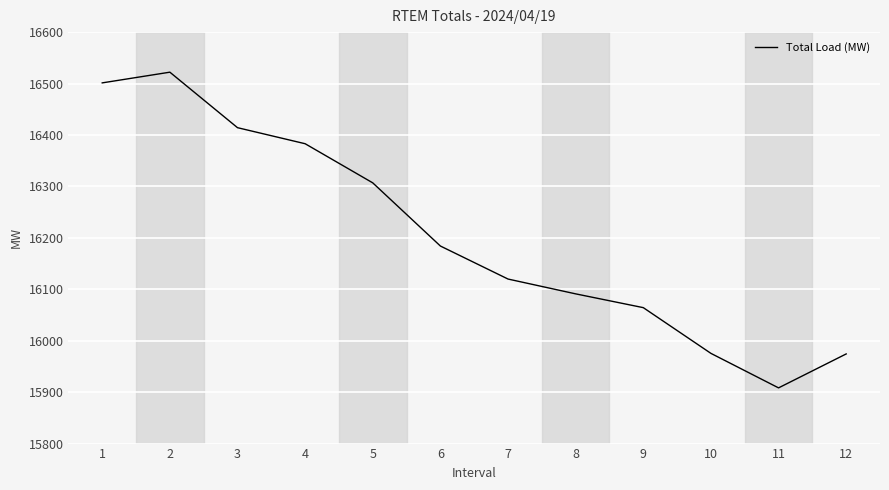

What is the greatest value displayed?

16522.1